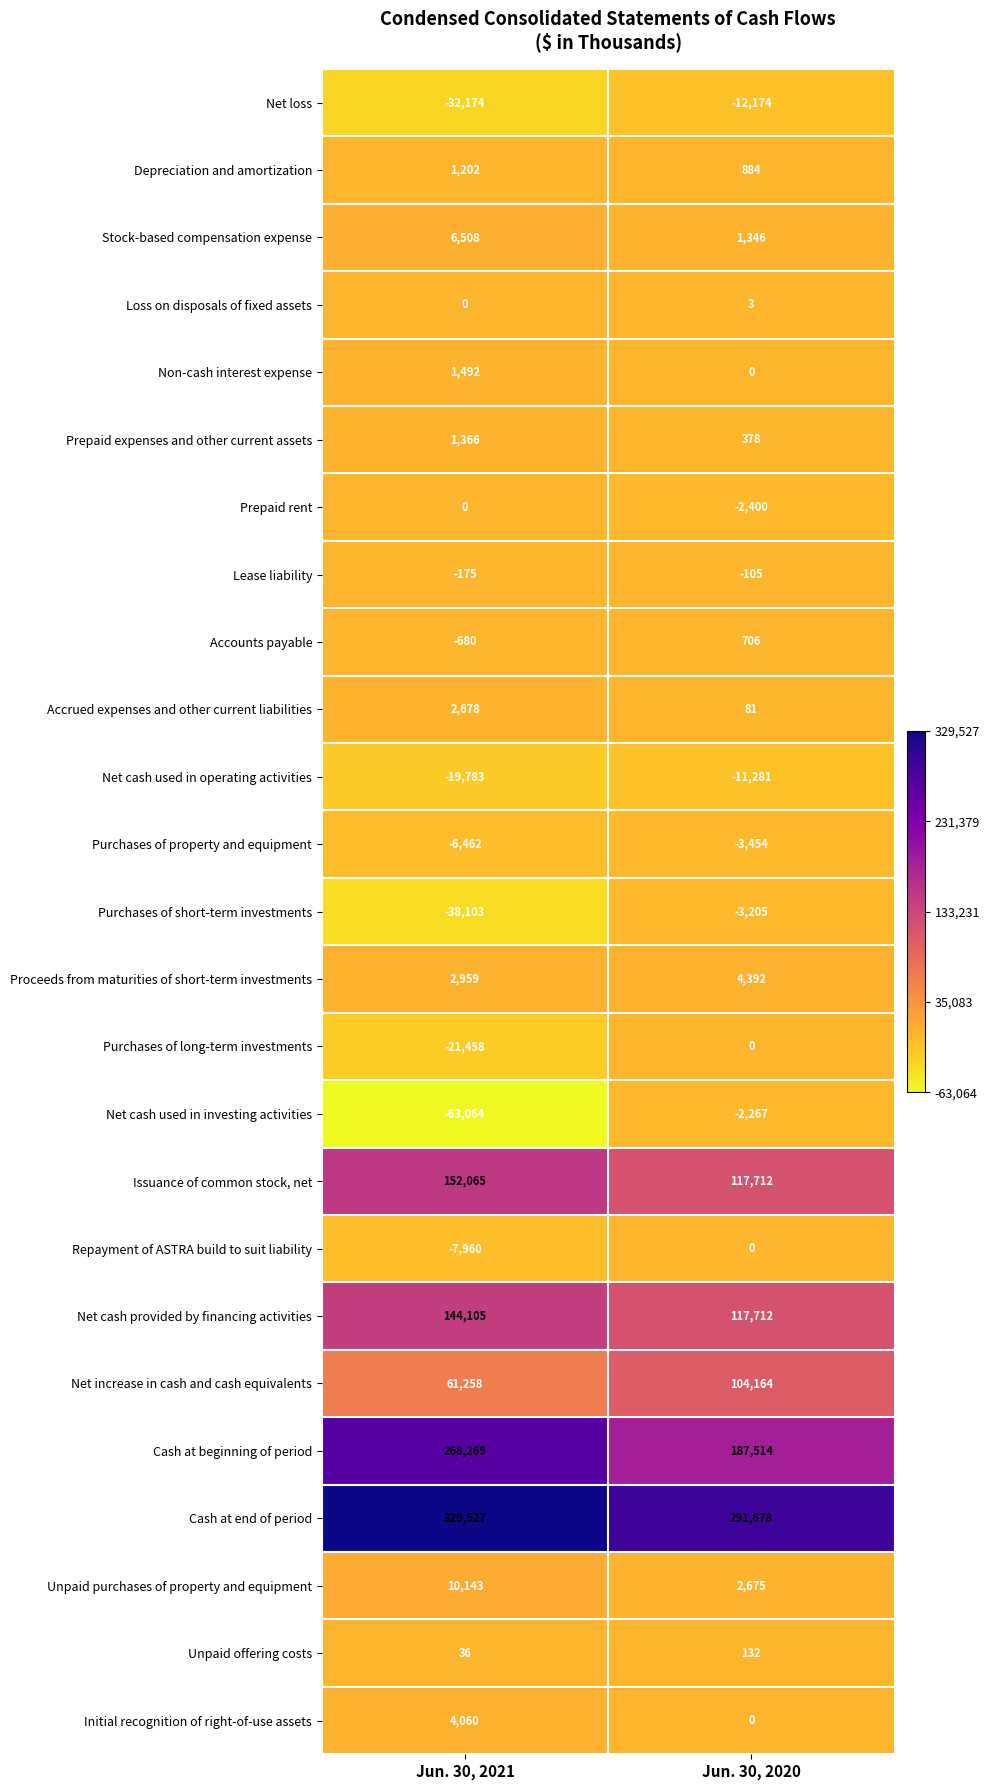

What is the difference between the maximum and minimum values in the Net loss series?

20000